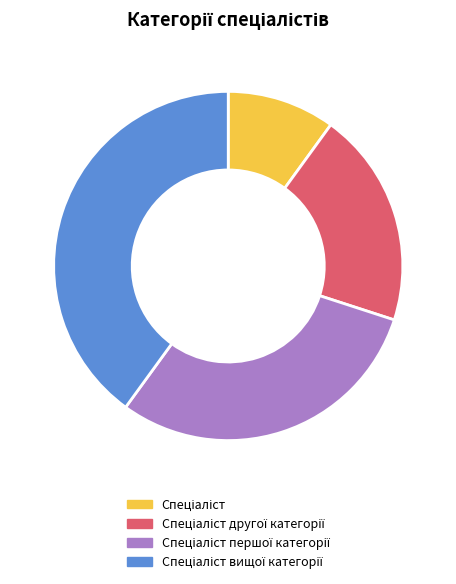

Does any single category account for the majority?

No